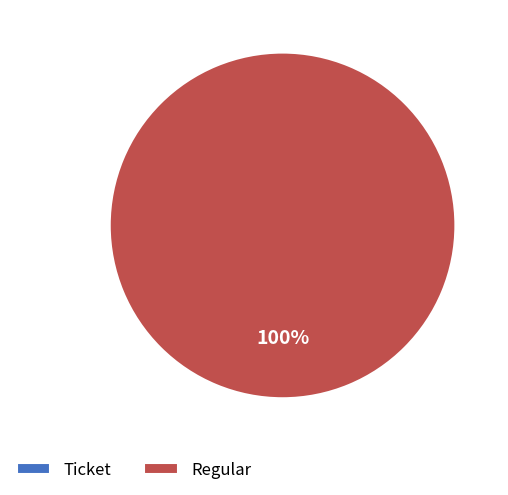

Does Ticket represent more than half of the total?

No